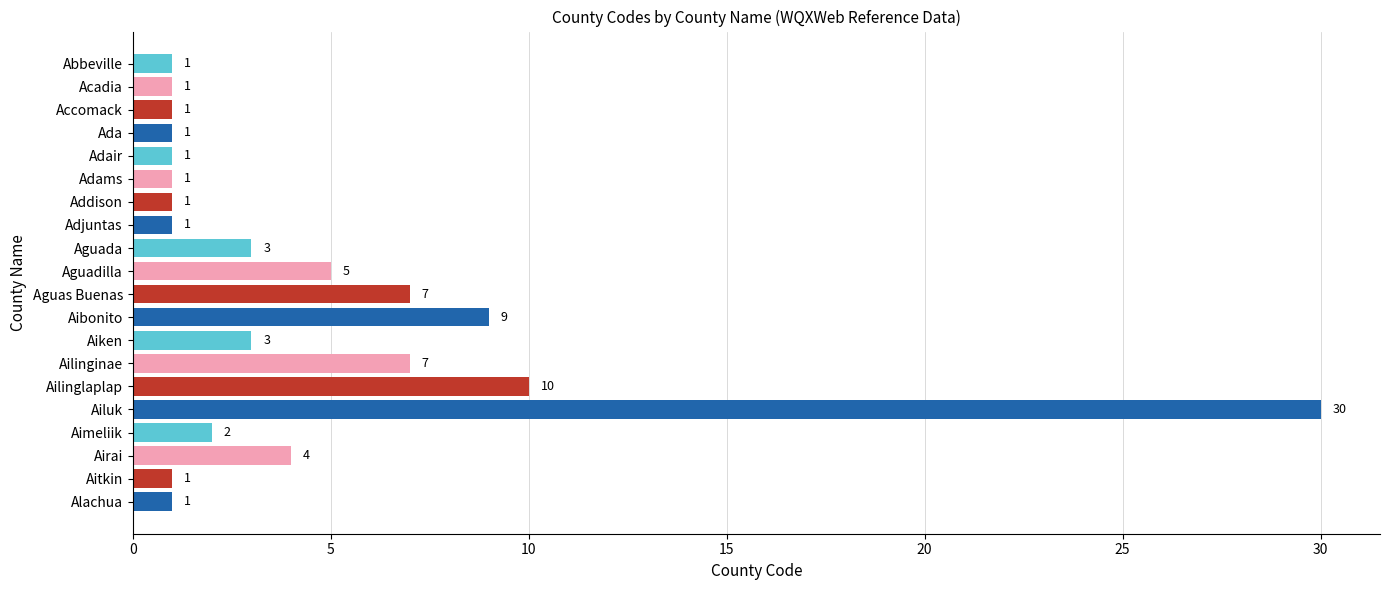

Is it true that the value at Aimeliik is 1?

False